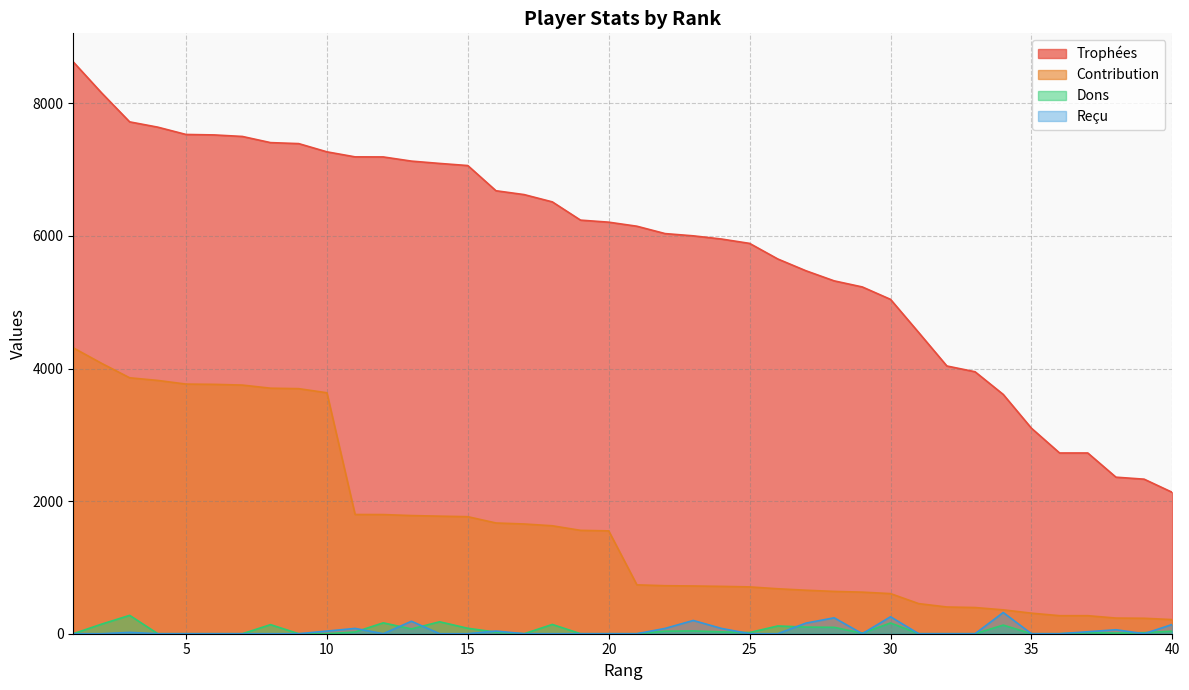

True or false: Reçu and Contribution intersect in this chart.

False